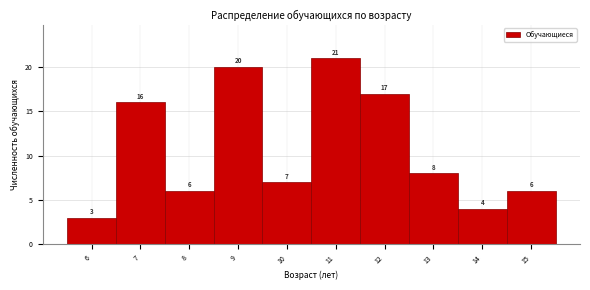

Reading left to right, list every bar in this chart as the range it spans on the x-axis followed by its height.

5.5 to 6.5: 3
6.5 to 7.5: 16
7.5 to 8.5: 6
8.5 to 9.5: 20
9.5 to 10.5: 7
10.5 to 11.5: 21
11.5 to 12.5: 17
12.5 to 13.5: 8
13.5 to 14.5: 4
14.5 to 15.5: 6